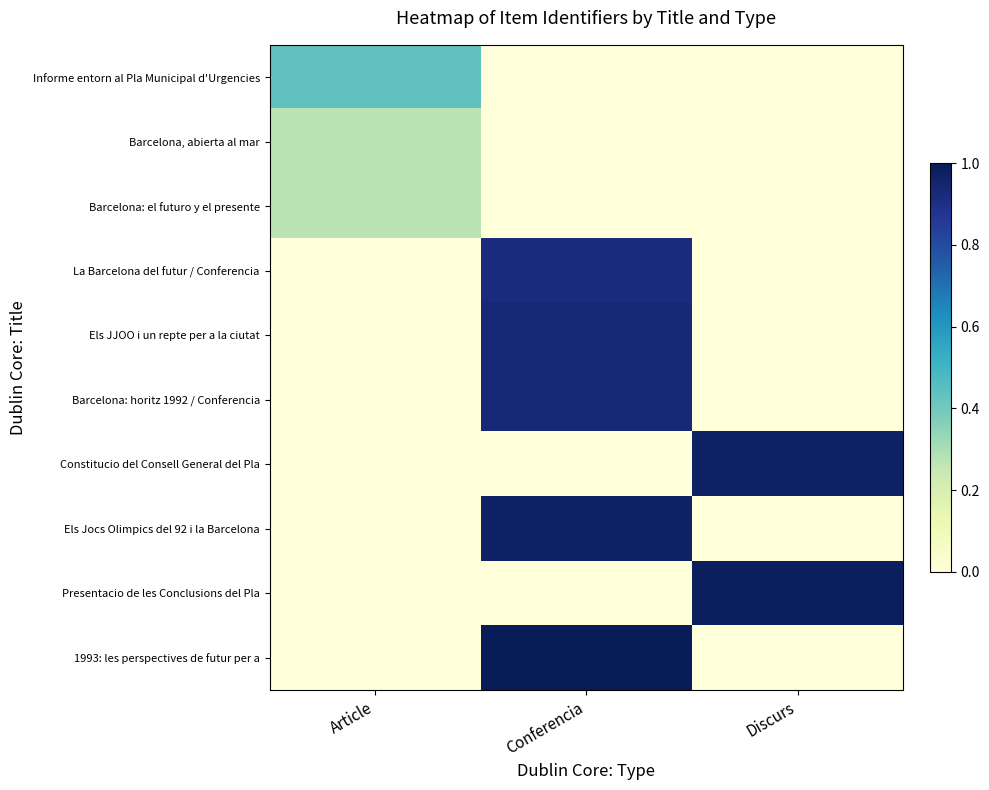

Reading left to right, list all the values displayed in this chart.

Informe entorn al Pla Municipal d'Urgencies: Article=0.4	Conferencia=0.0	Discurs=0.0
Barcelona, abierta al mar: Article=0.3	Conferencia=0.0	Discurs=0.0
Barcelona: el futuro y el presente: Article=0.3	Conferencia=0.0	Discurs=0.0
La Barcelona del futur / Conferencia: Article=0.0	Conferencia=0.9	Discurs=0.0
Els JJOO i un repte per a la ciutat: Article=0.0	Conferencia=0.9	Discurs=0.0
Barcelona: horitz 1992 / Conferencia: Article=0.0	Conferencia=0.9	Discurs=0.0
Constitucio del Consell General del Pla: Article=0.0	Conferencia=0.0	Discurs=1.0
Els Jocs Olimpics del 92 i la Barcelona: Article=0.0	Conferencia=1.0	Discurs=0.0
Presentacio de les Conclusions del Pla: Article=0.0	Conferencia=0.0	Discurs=1.0
1993: les perspectives de futur per a: Article=0.0	Conferencia=1.0	Discurs=0.0